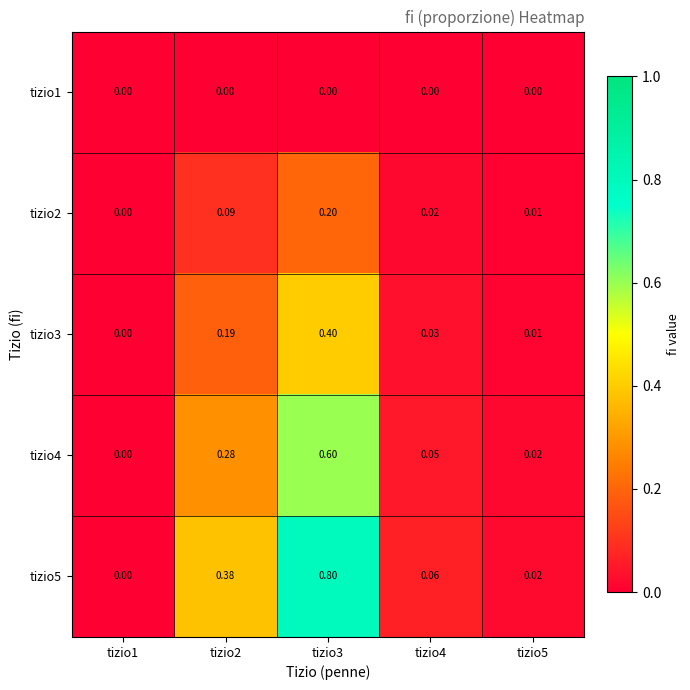

Is the value of tizio1 at tizio2 greater than the value of tizio5 at tizio3?

No